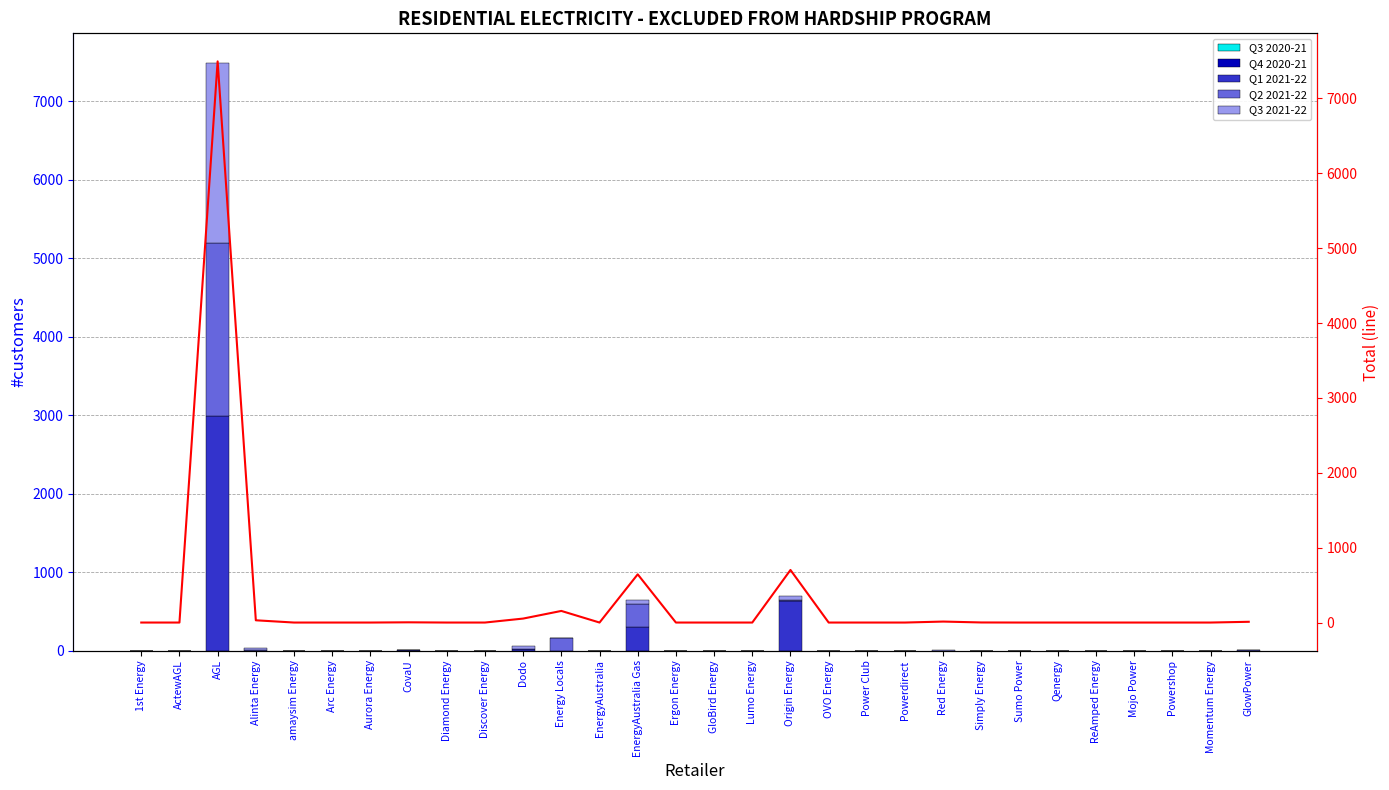

Rank the series by their maximum value, from highest to lowest.

Total, Q1 2021-22, Q3 2021-22, Q2 2021-22, Q3 2020-21, Q4 2020-21